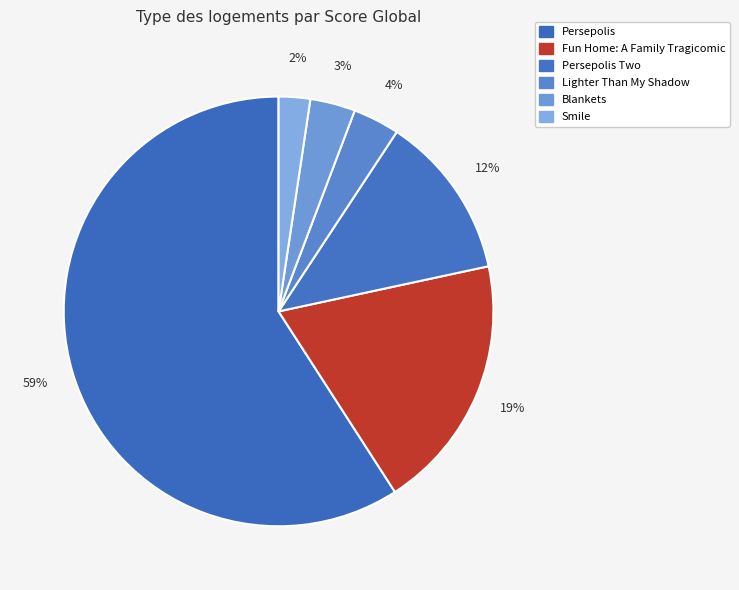

To the nearest percent, what is the difference between the largest and smallest slice percentages?

57%